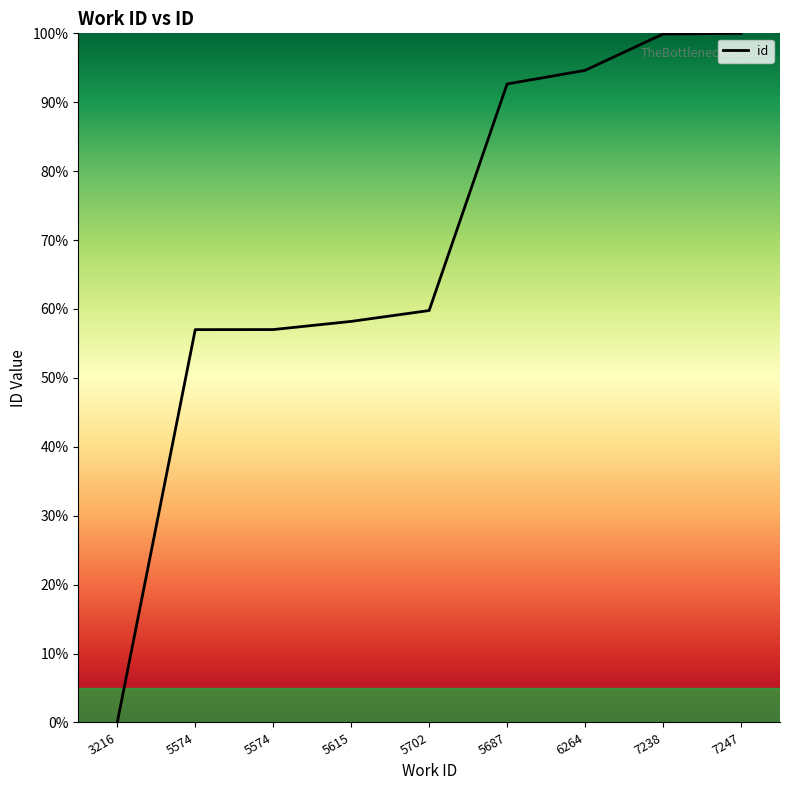

What is the label of the 6th point from the left?

5687